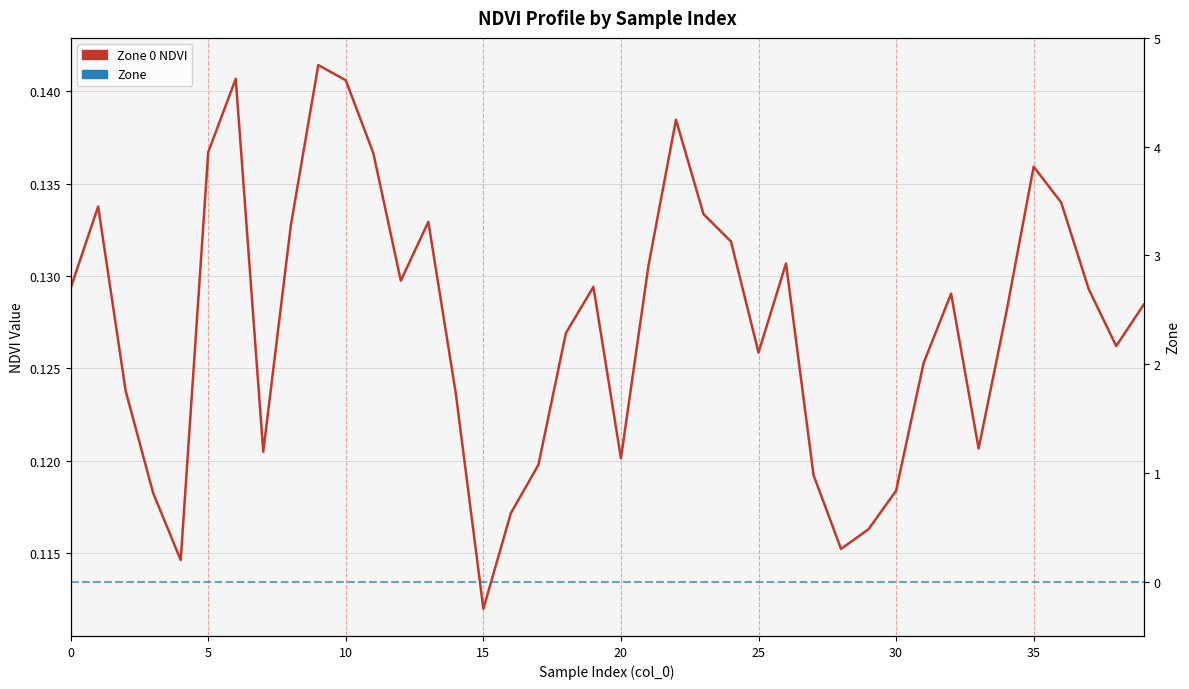

Is the value of Zone 0 NDVI at 18 greater than the value of Zone at 21?

Yes